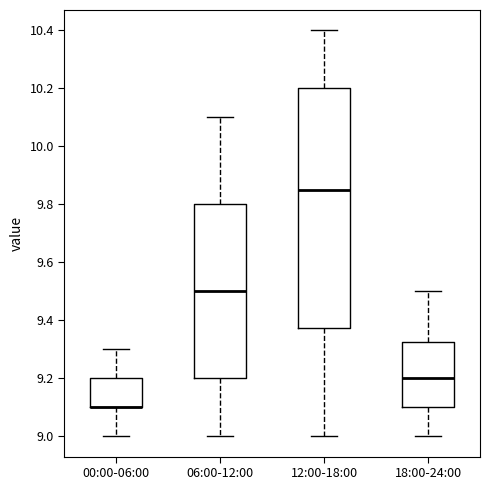

Reading left to right, transcribe this box plot: for each box, give where its median line is, the range the box spans, and where its two whiskers end, as read against the y-axis. The values are not printed on the chart, so give them approximately, as read against the axis.

00:00-06:00: median 9.10 (drawn on the box's lower edge), box 9.10 to 9.20, whiskers 9.00 to 9.30
06:00-12:00: median 9.50, box 9.20 to 9.80, whiskers 9.00 to 10.10
12:00-18:00: median 9.86, box 9.38 to 10.20, whiskers 9.00 to 10.40
18:00-24:00: median 9.20, box 9.10 to 9.32, whiskers 9.00 to 9.50